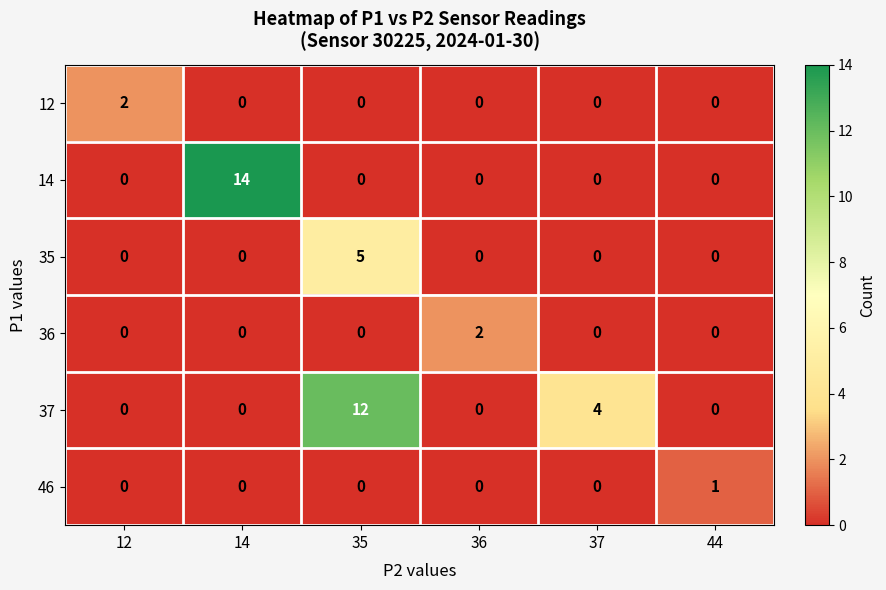

At which label is 37 closest to 6?

37